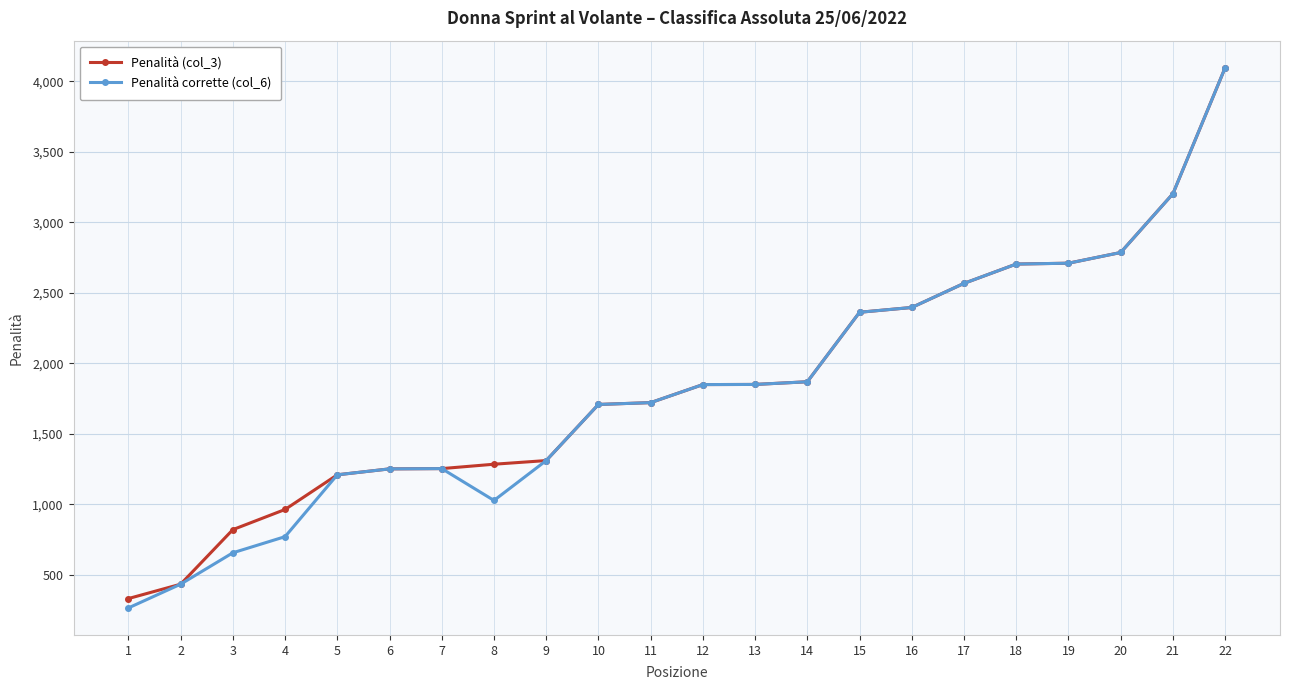

The value of Penalità (col_3) at 17 is 3974.5. True or false?

False